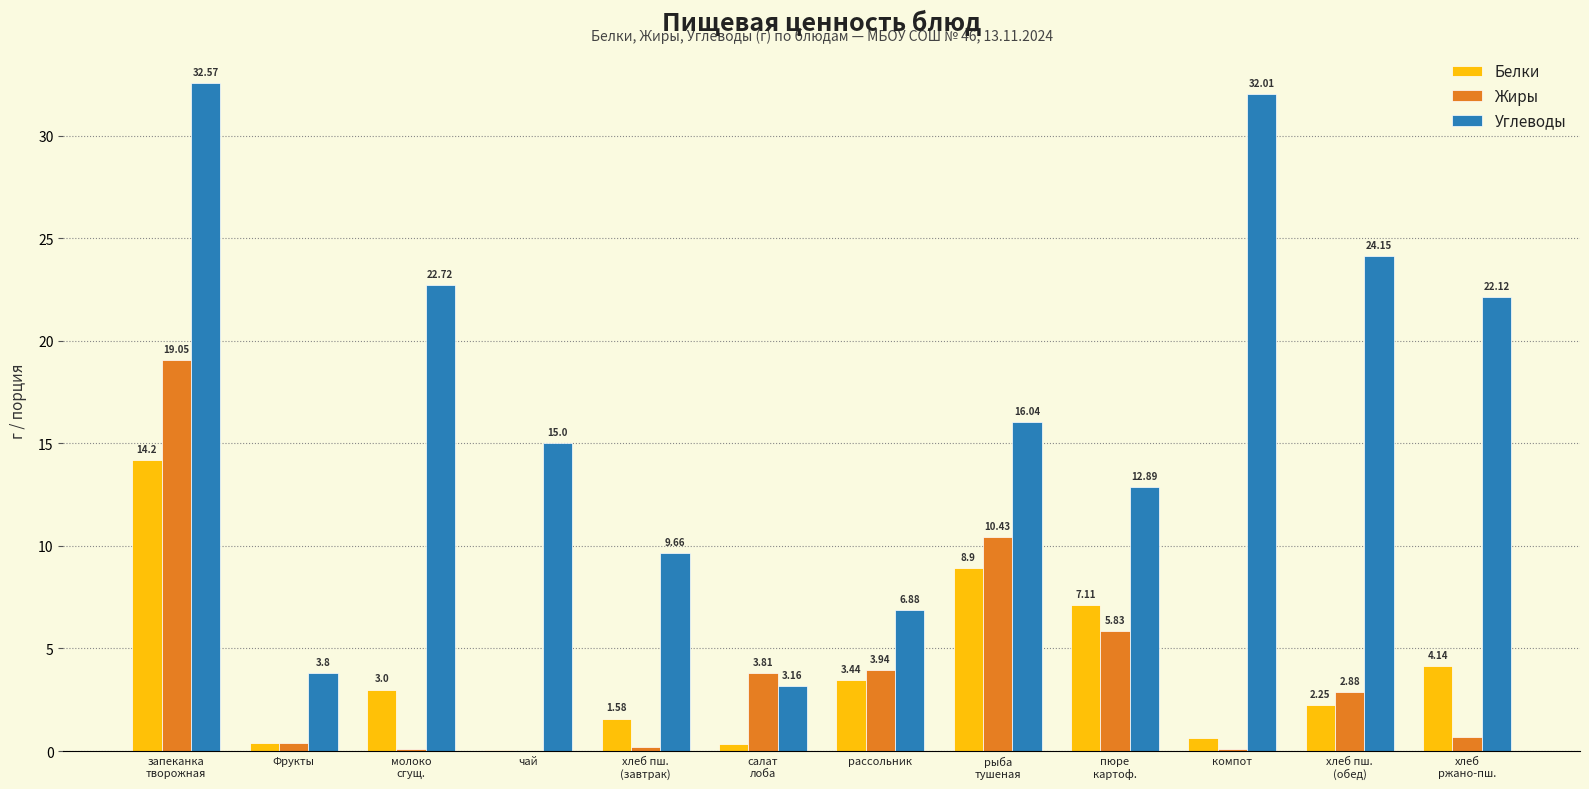

What is the total value across all series at запеканка
творожная?

65.8